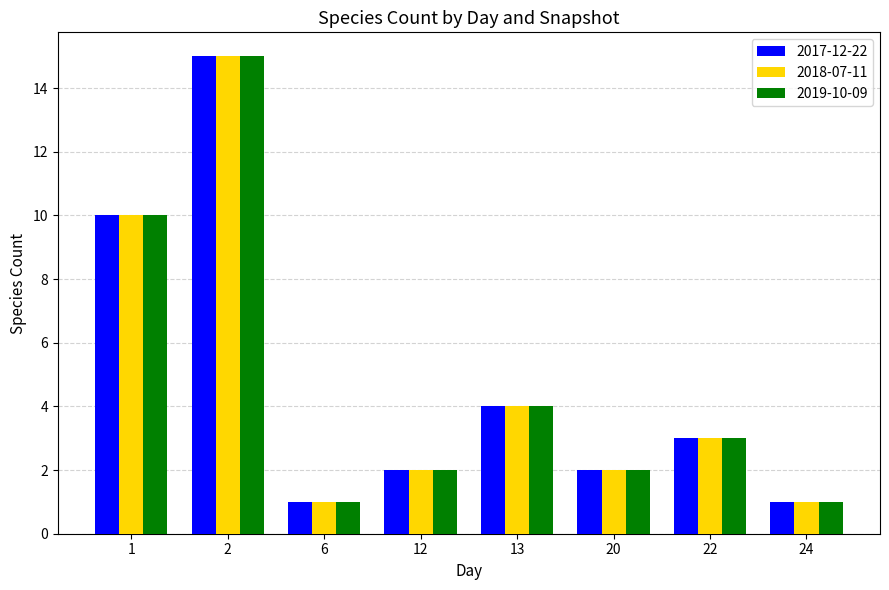

How many data points in 2017-12-22 are less than 3?

4